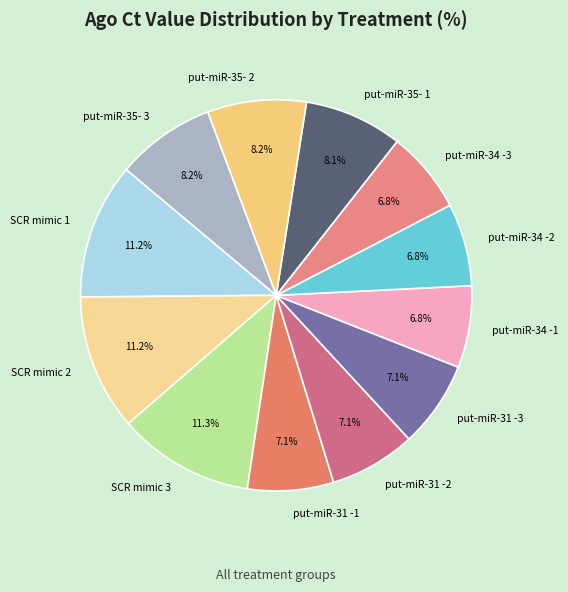

The put-miR-31 -1 slice represents 7% of the pie. True or false?

True